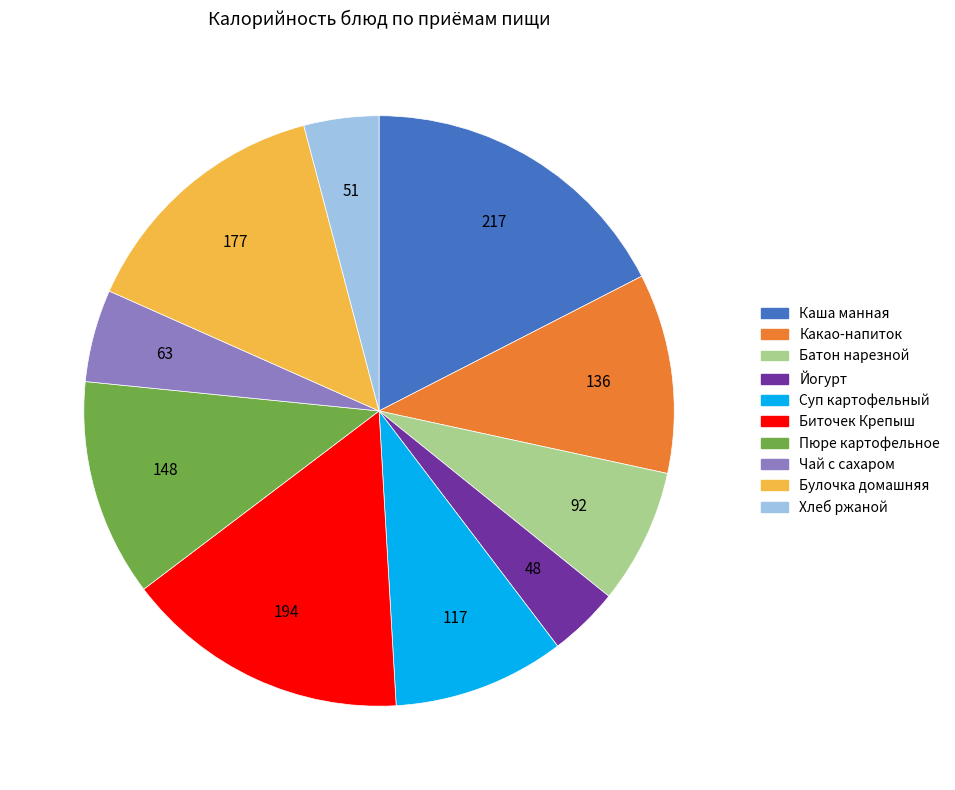

Is Хлеб ржаной the majority of the pie?

No